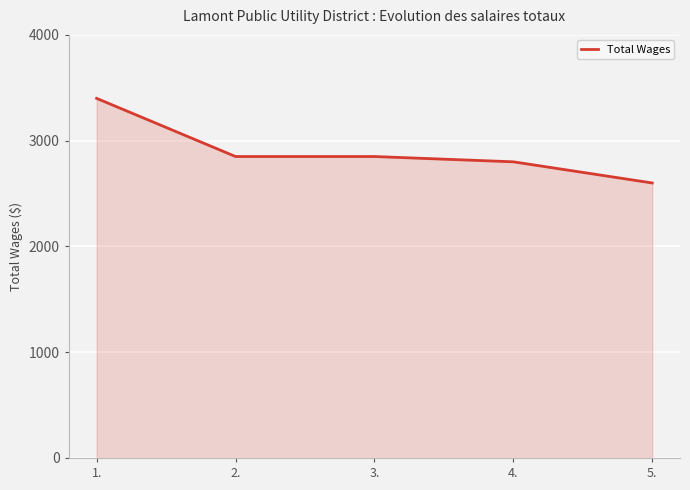

Is it true that the value at 2. is 1764?

False